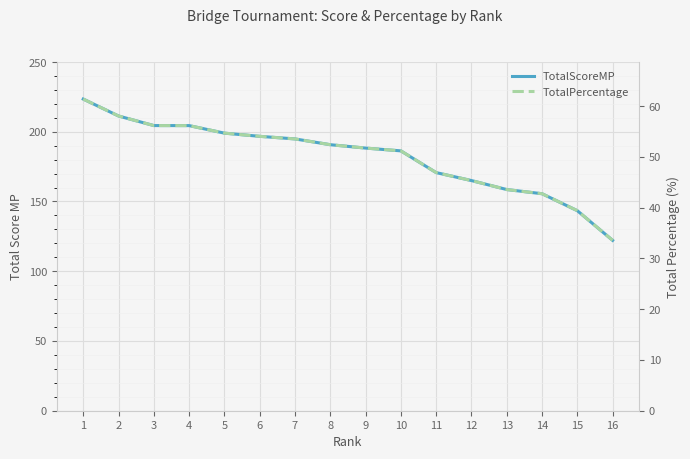

What is the value of the TotalPercentage point at the 1st from the left?

61.4